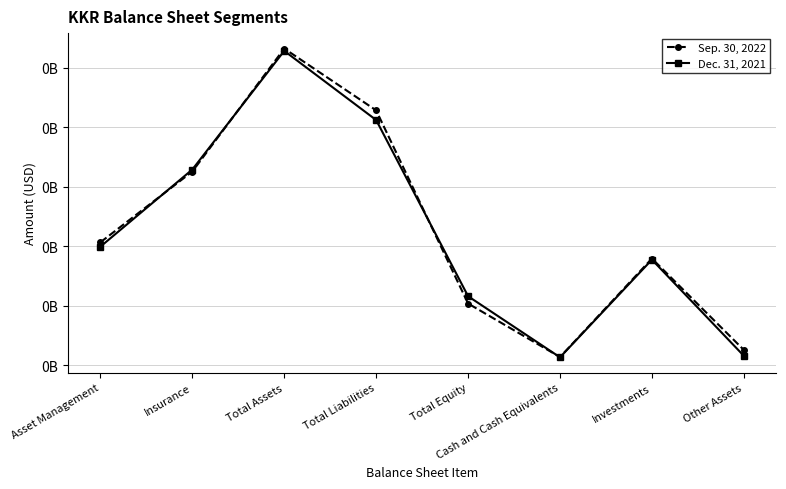

Rank the series by their average value, from lowest to highest.

Dec. 31, 2021, Sep. 30, 2022